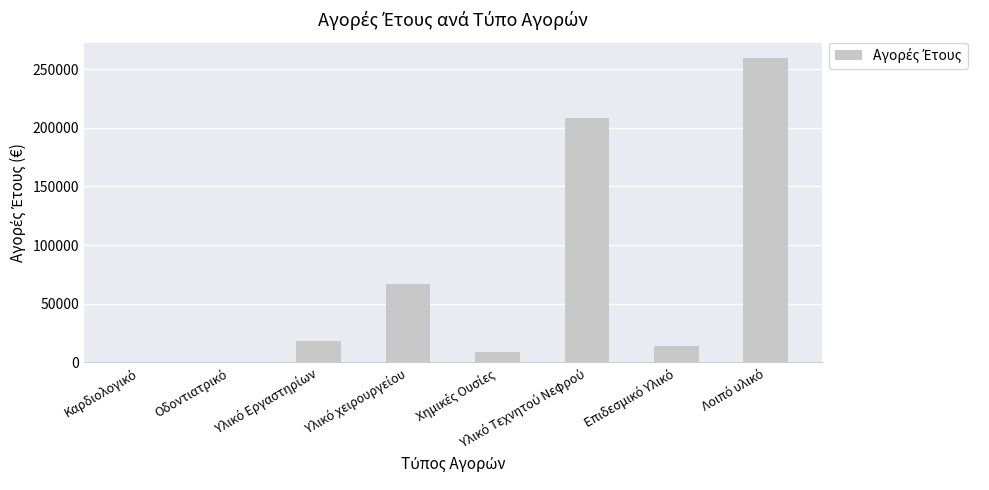

Reading right to left, transcribe all the data shown in this chart.

Λοιπό υλικό=259665.4	Επιδεσμικό Υλικό=13786.7	Υλικό Τεχνητού Νεφρού=208605.6	Χημικές Ουσίες=9358.8	Υλικό χειρουργείου=67065.9	Υλικό Εργαστηρίων=18580.8	Οδοντιατρικό=19.5	Καρδιολογικό=0.0